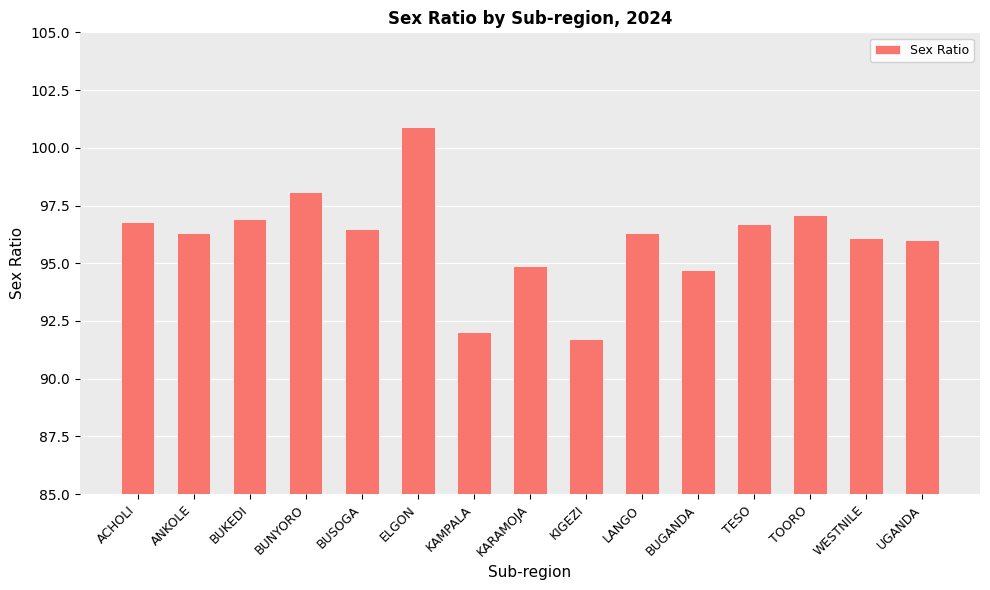

Is it true that the value at TOORO is 97.1?

True